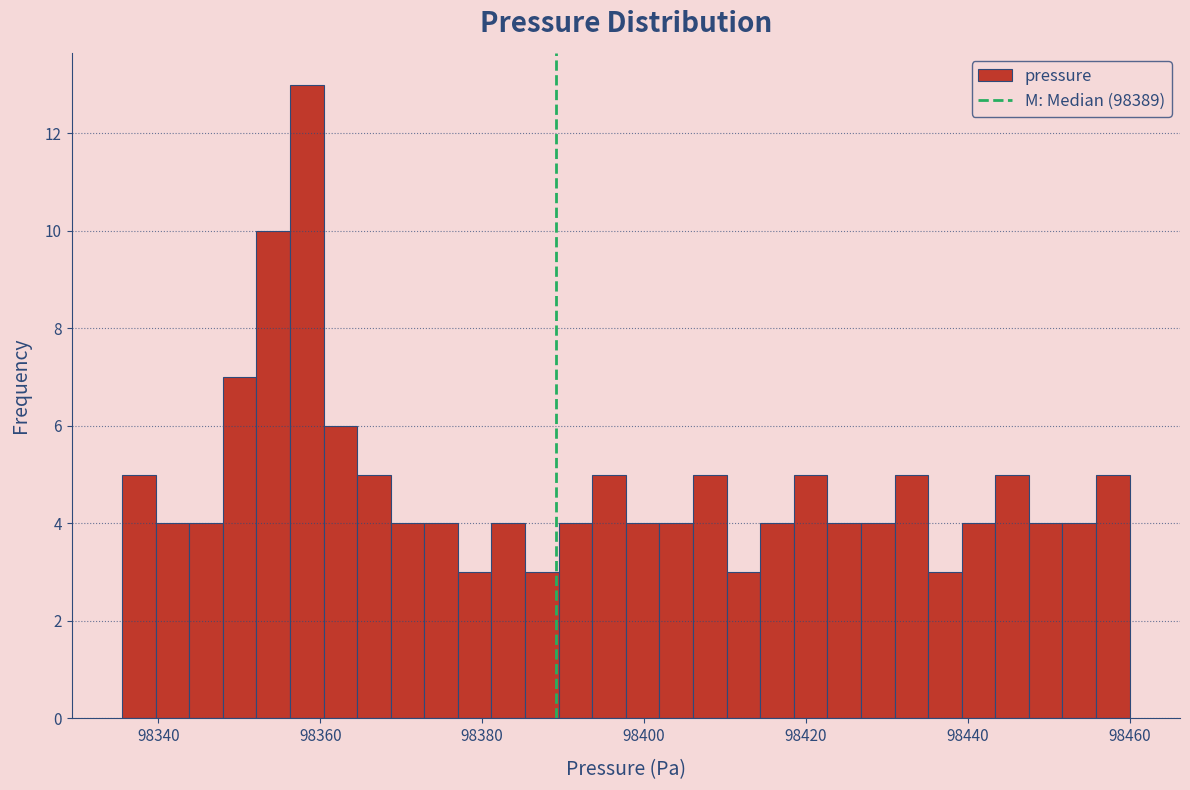

Around what value on the x-axis is the tallest bar? Give the approximate position of its centre, as read against the axis.

98358